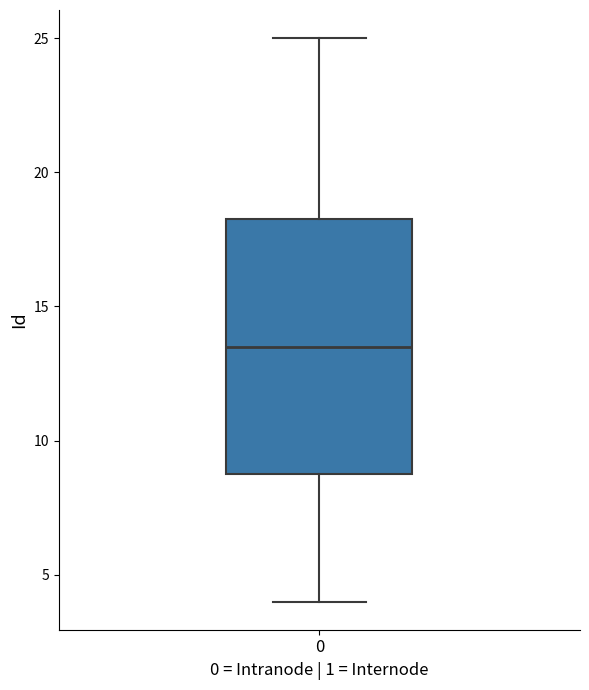

Where does the median line of the box at x = 0 sit on the y-axis? The values are not printed on the chart, so give them approximately, as read against the axis.

13.5